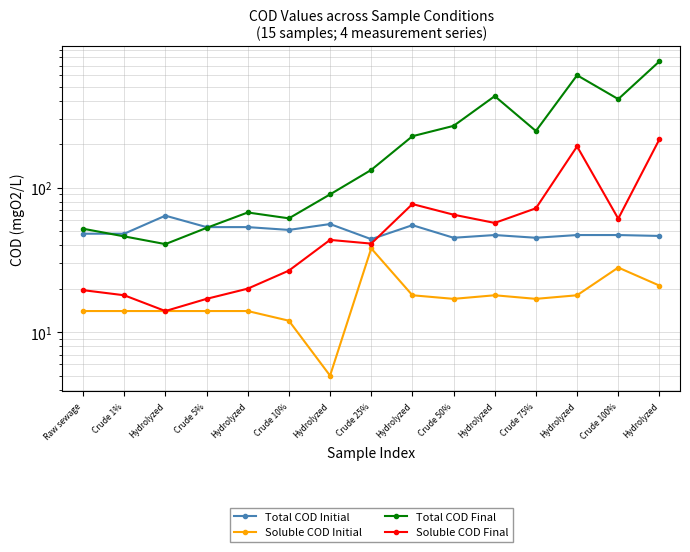

At Hydrolyzed, list the series in order from smallest to largest.

Soluble COD Initial, Soluble COD Final, Total COD Final, Total COD Initial